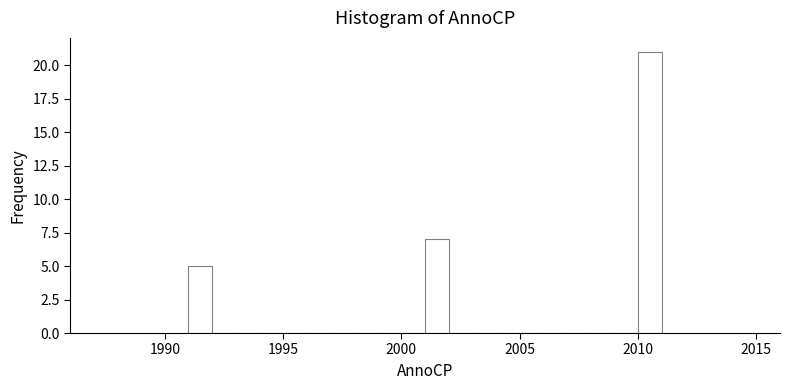

Read against the x-axis, roughly where is the centre of the tallest bar?

2010.5